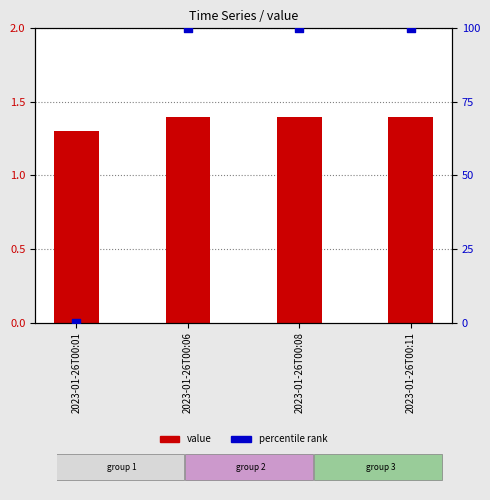

Which series has the largest total across all categories?

percentile rank